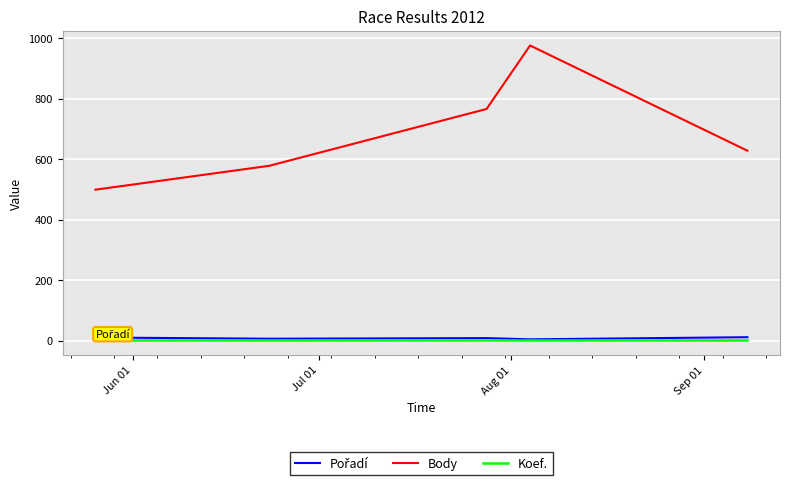

What is the greatest value displayed?

976